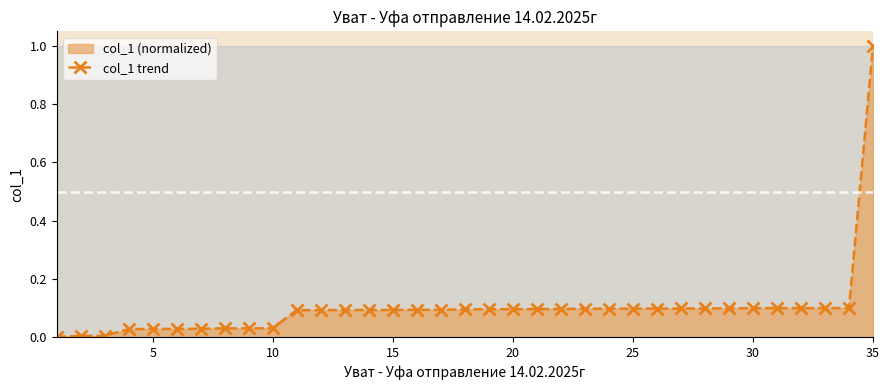

Which label corresponds to the largest value in the chart?

35